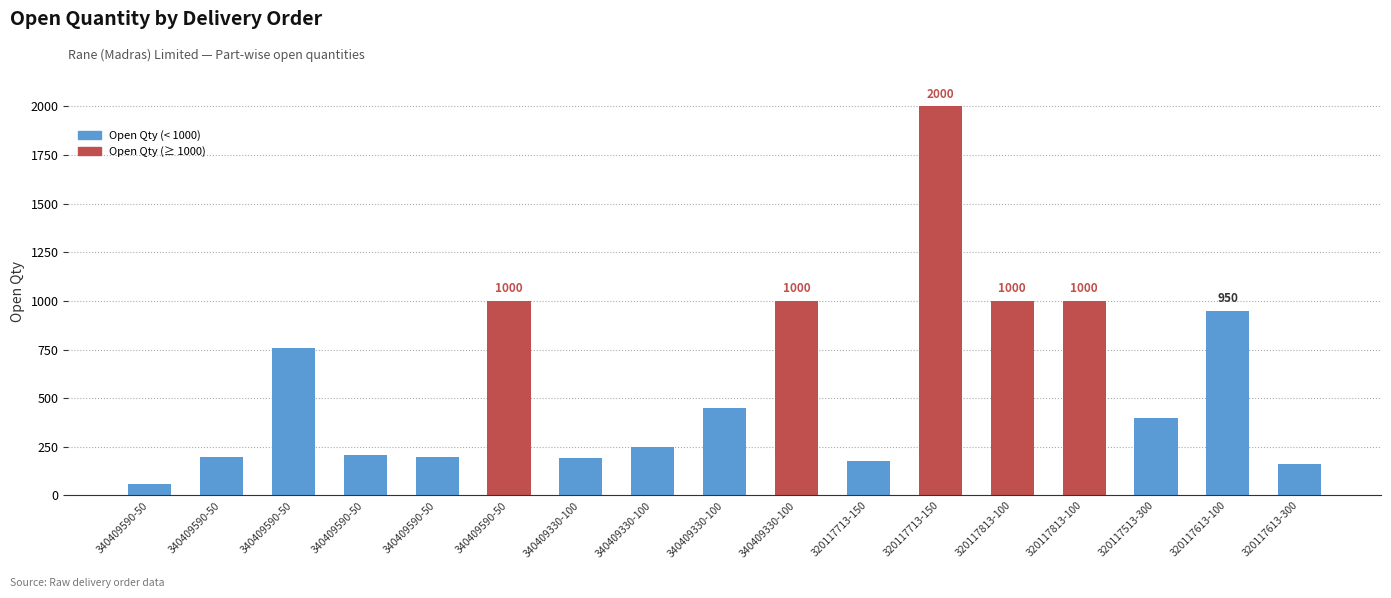

Are the bars horizontal?

No